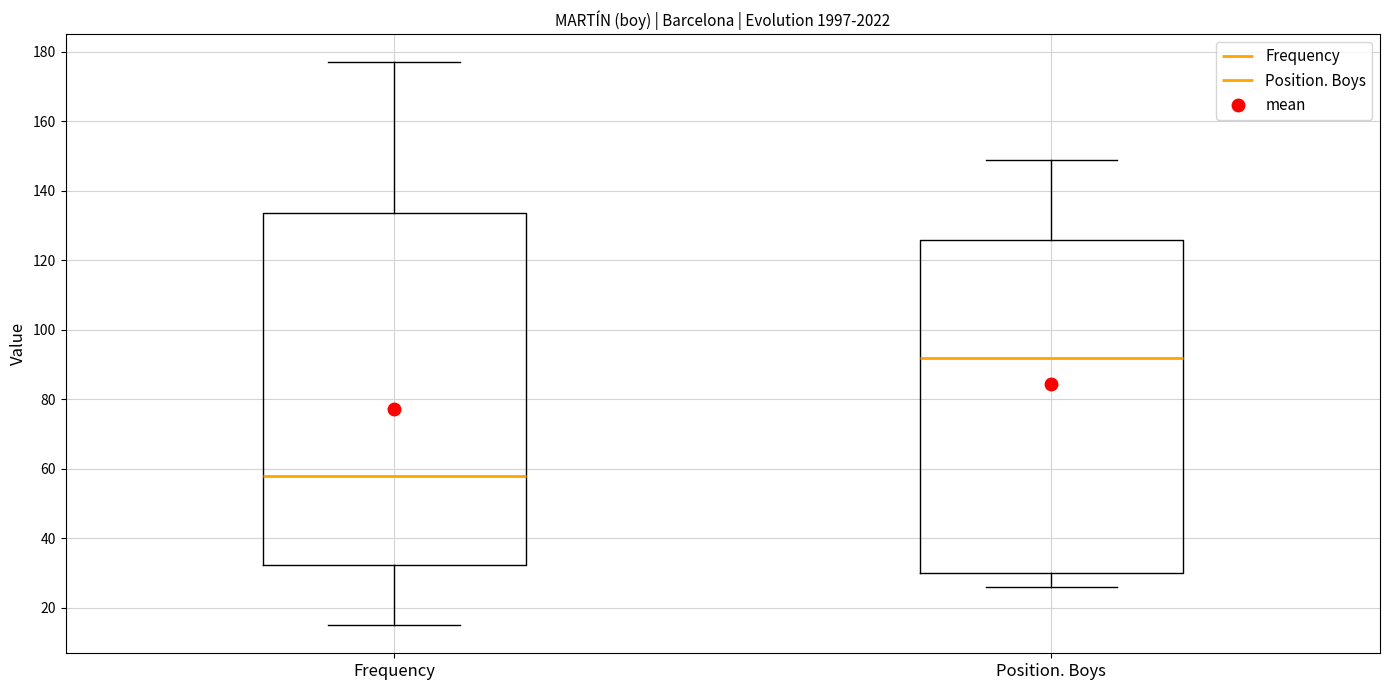

Which box has the highest median line?

Position. Boys